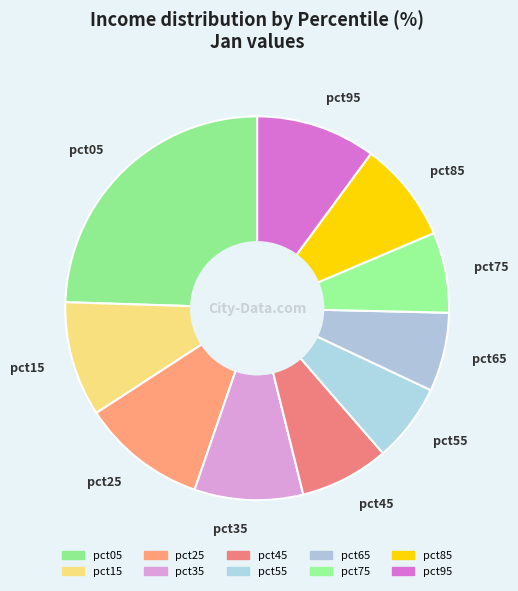

How many segments does this pie chart have?

10